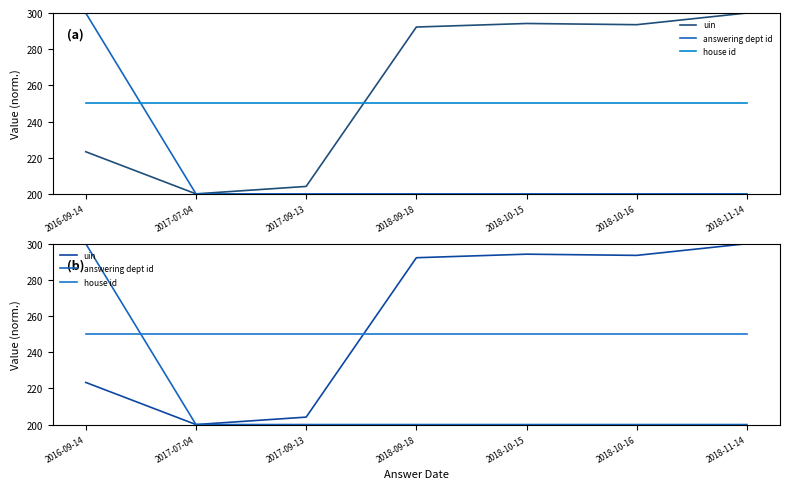

What are all the series names shown in the legend?

uin, answering dept id, house id